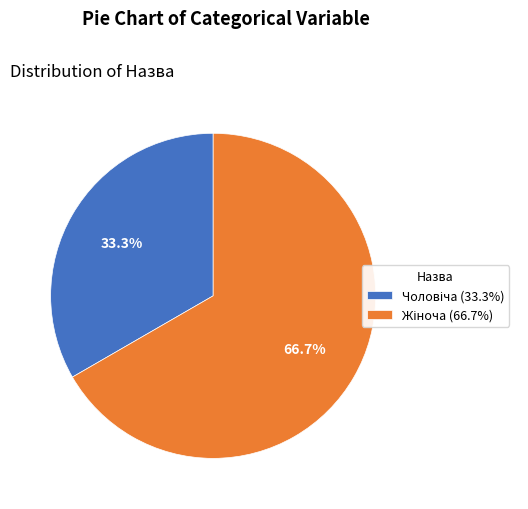

Is there any slice that represents more than half of the pie?

Yes